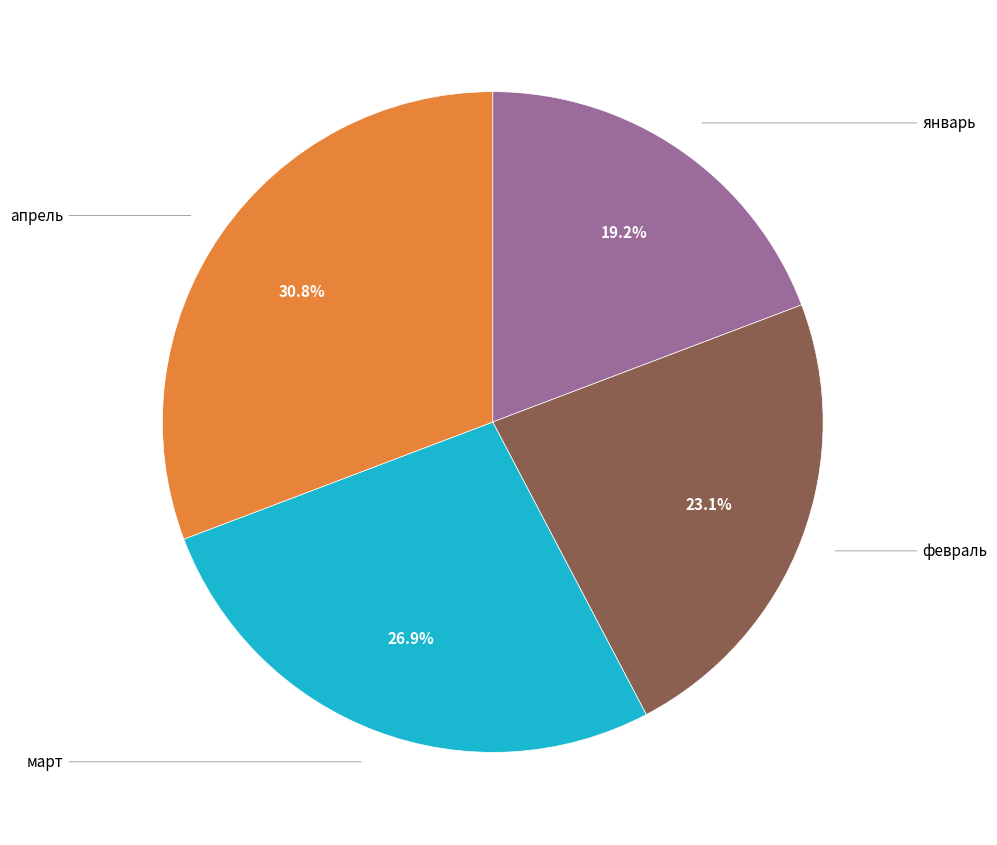

Does any single category account for the majority?

No